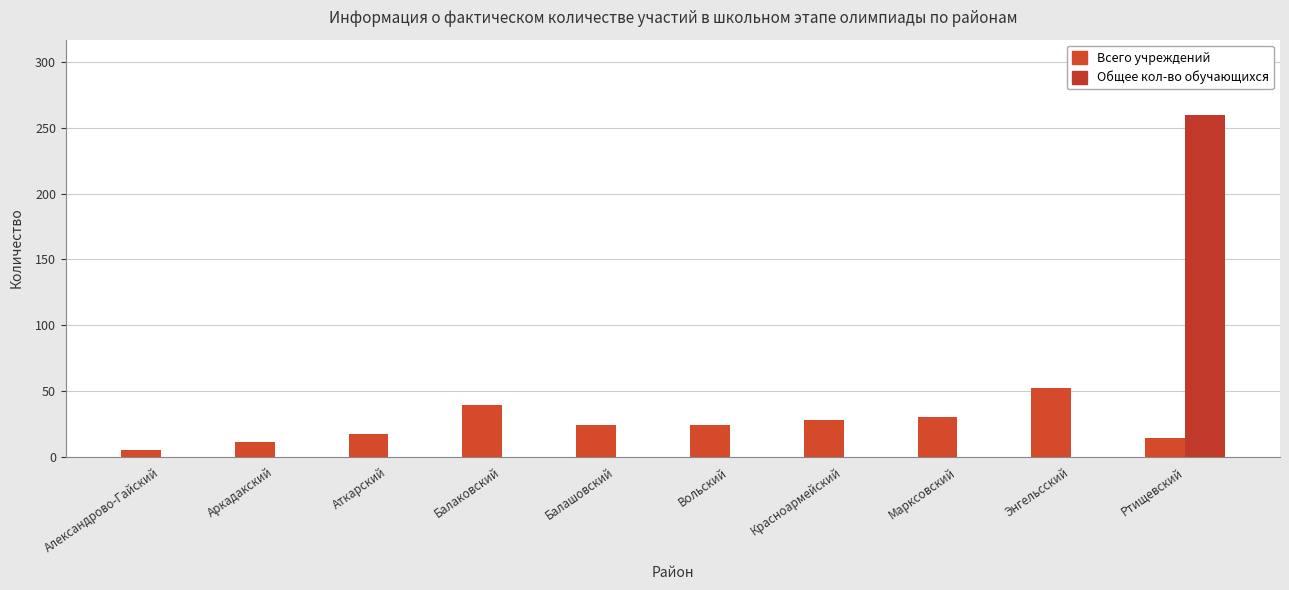

What position from the right is Александрово-Гайский?

10